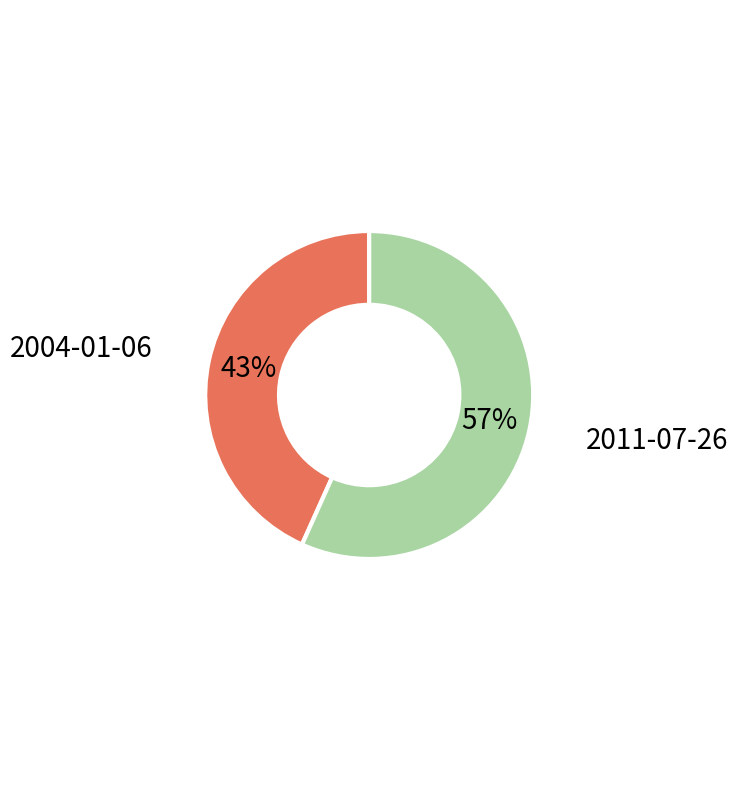

Does any single category account for the majority?

Yes